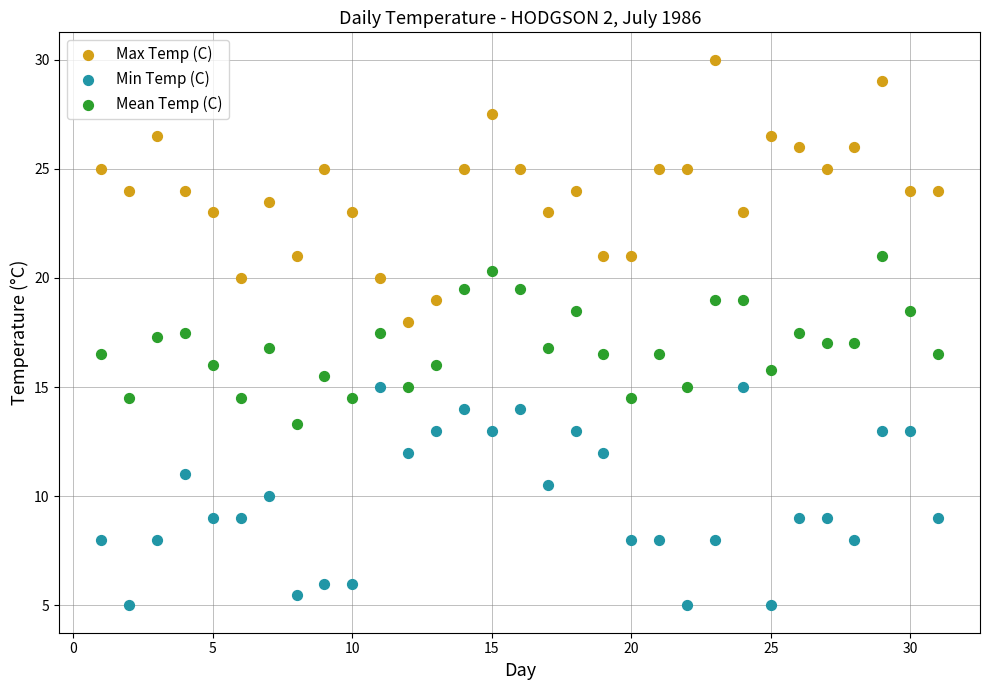

Which series contains the lowest Y value?

Min Temp (C)